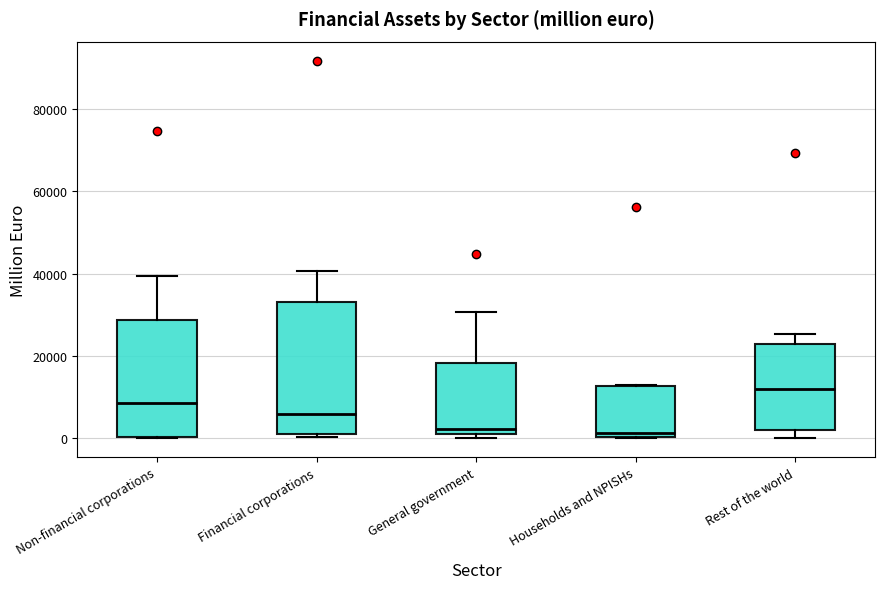

Reading left to right, transcribe this box plot: for each box, give where its median line is, the range the box spans, and where its two whiskers end, as read against the y-axis. The values are not printed on the chart, so give them approximately, as read against the axis.

Non-financial corporations: median 8000, box 0 to 28000, whiskers 0 to 40000
Financial corporations: median 6000, box 0 to 34000, whiskers 0 to 40000
General government: median 2000, box 0 to 18000, whiskers 0 (just below the box's lower edge) to 30000
Households and NPISHs: median 2000, box 0 to 12000, whiskers 0 to 12000
Rest of the world: median 12000, box 2000 to 22000, whiskers 0 to 26000